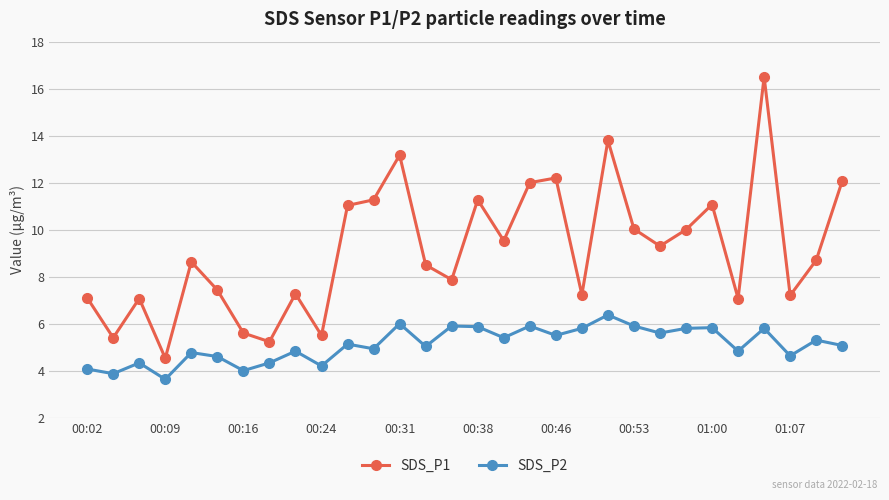

What is the minimum value for SDS_P2?

3.6